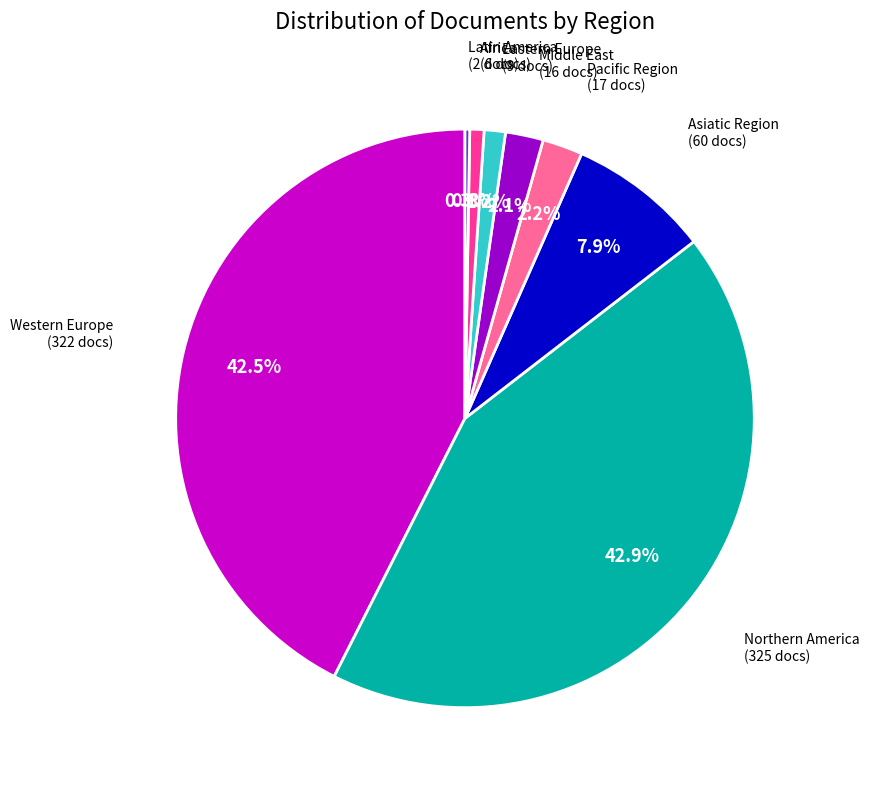

What percentage is the Eastern Europe slice, to the nearest percent?

1%